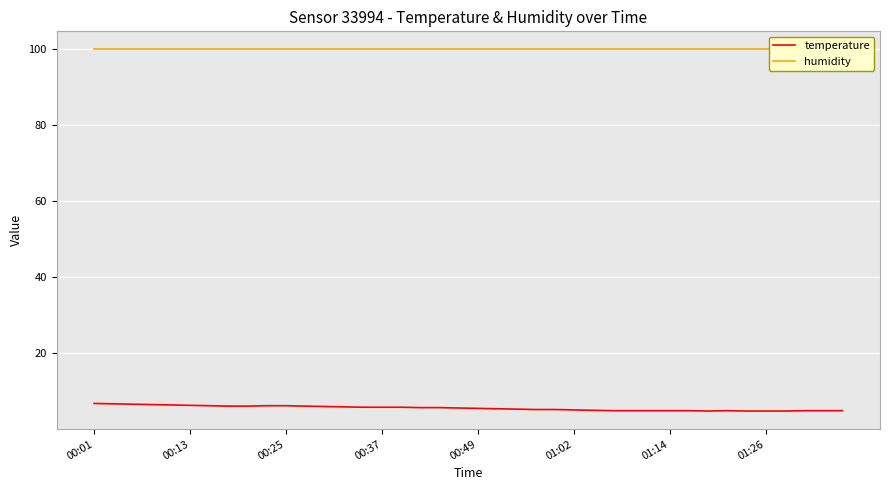

True or false: humidity has more than 1 points higher than both neighbors.

False